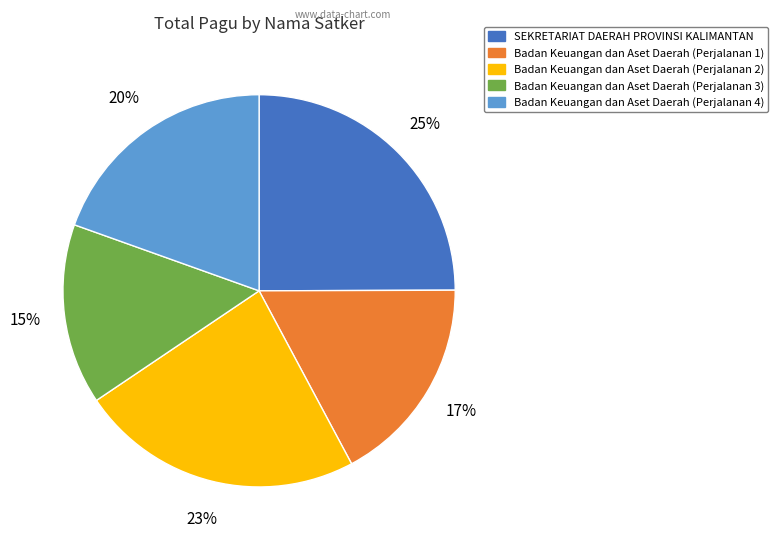

Is the sum of Badan Keuangan dan Aset Daerah (Perjalanan 1) and Badan Keuangan dan Aset Daerah (Perjalanan 2) greater than half?

No